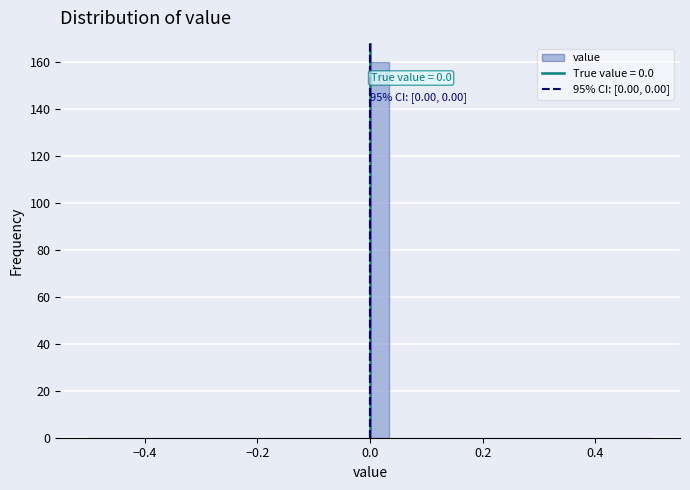

Around what value on the x-axis is the tallest bar? Give the approximate position of its centre, as read against the axis.

0.02